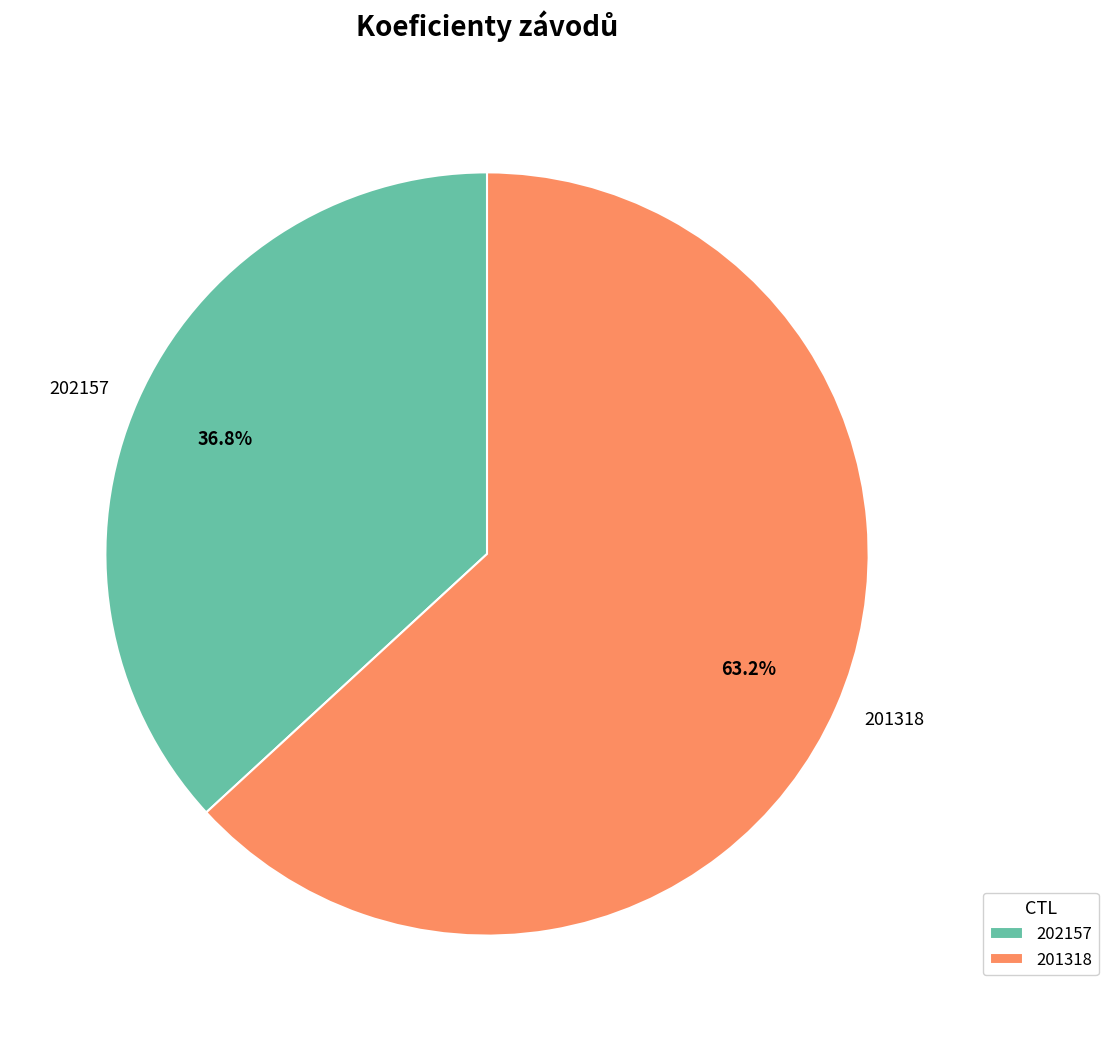

How many segments does this pie chart have?

2